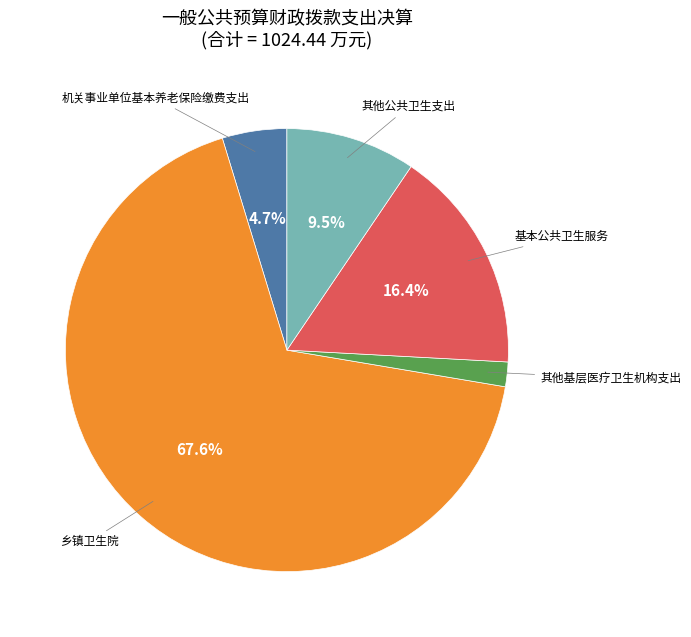

How many slices are in this pie chart?

5